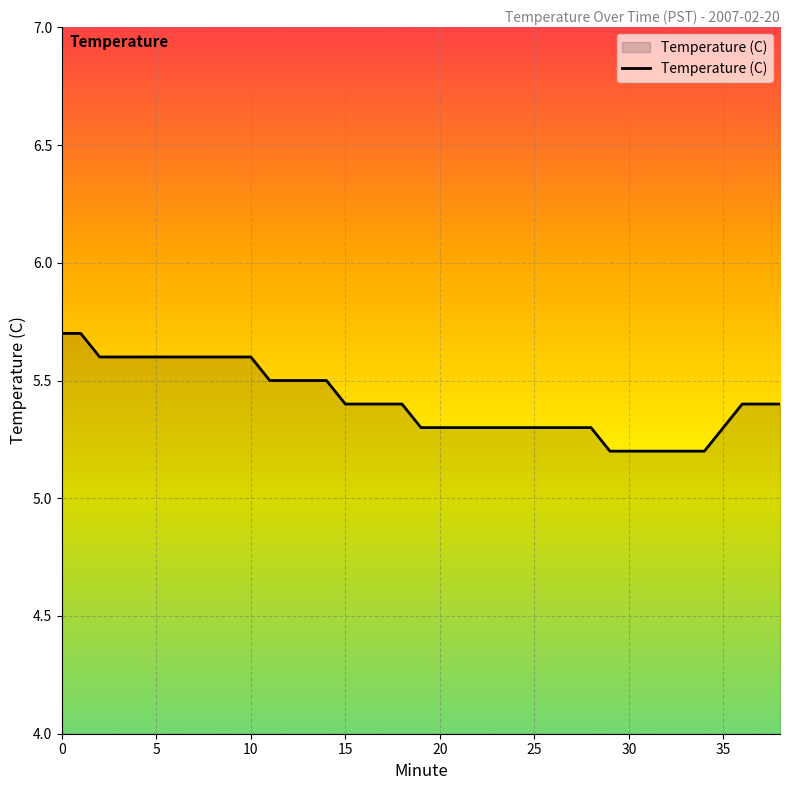

Count the values in the range 5 to 6.

39